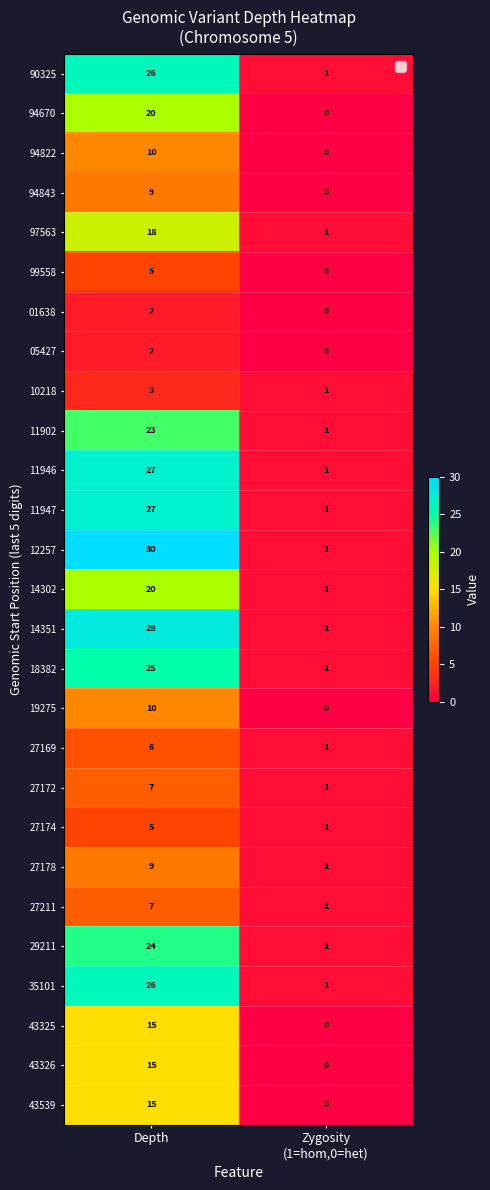

What is the maximum value shown in the chart?

30